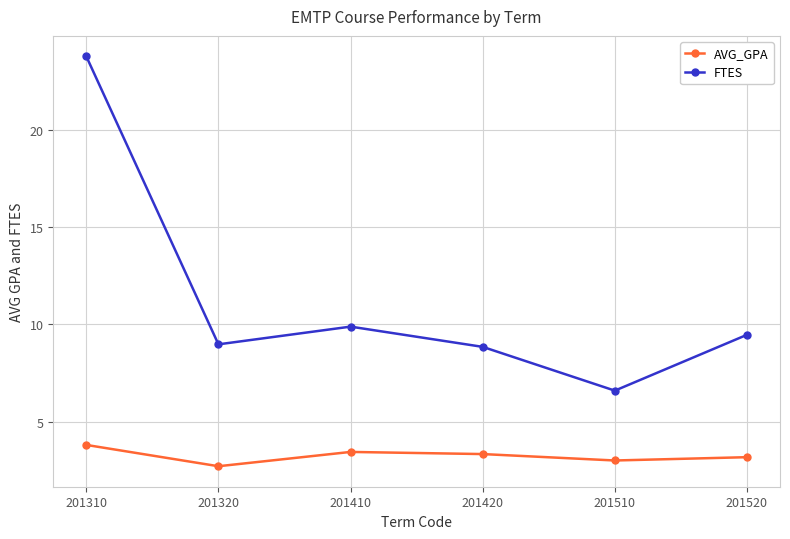

Where does the FTES series first go above 9?

201310